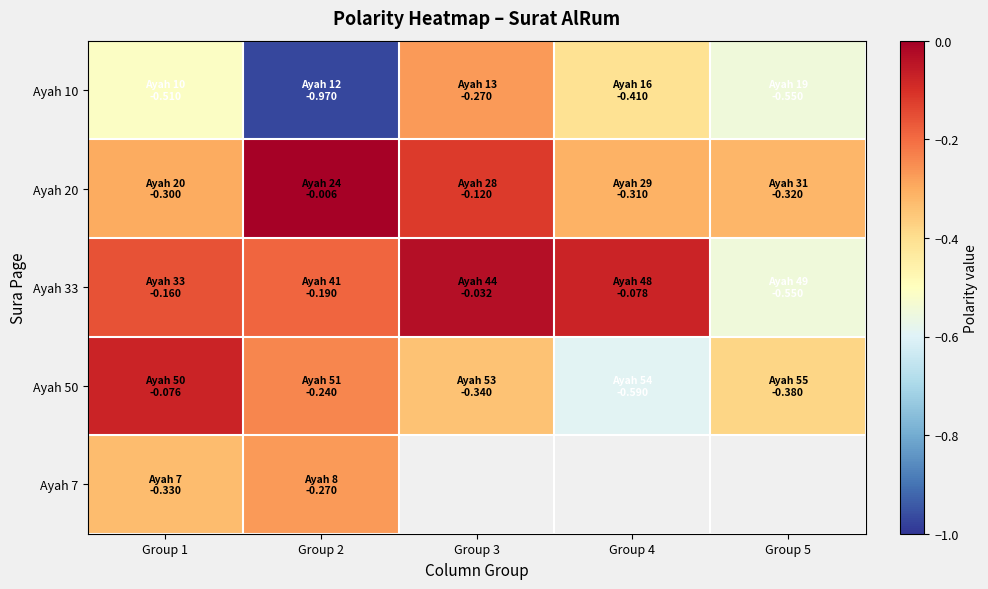

What is the difference between the Ayah 20 values at Group 4 and Group 2?

0.3